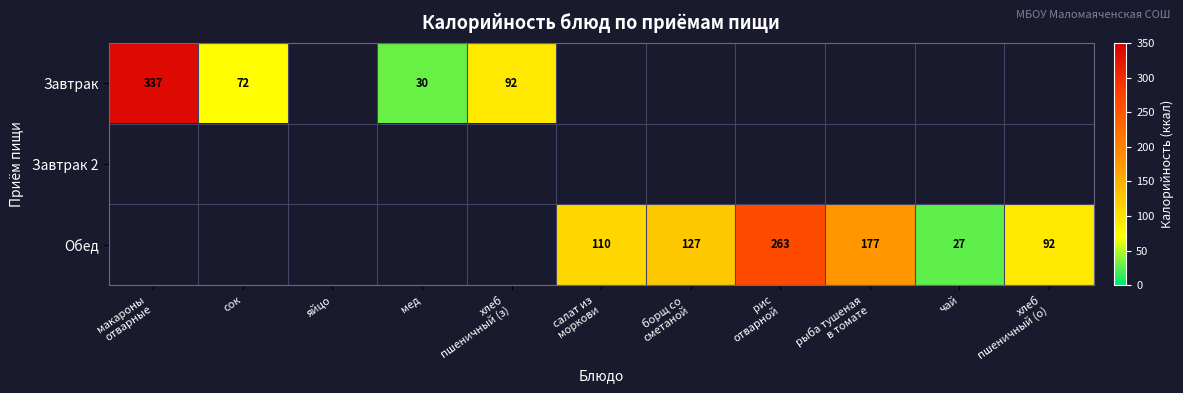

True or false: Завтрак 2 has a value of 0.0 at яйцо.

True